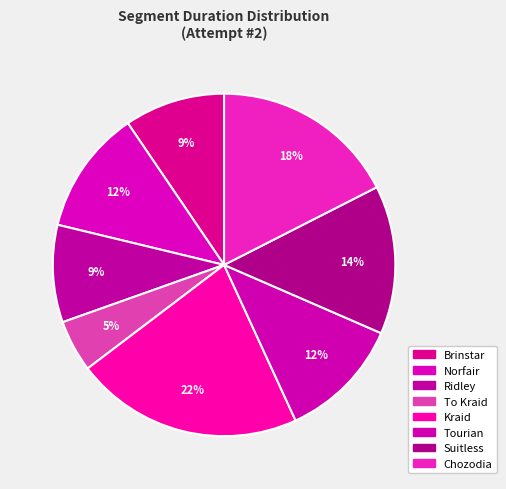

How many segments does this pie chart have?

8